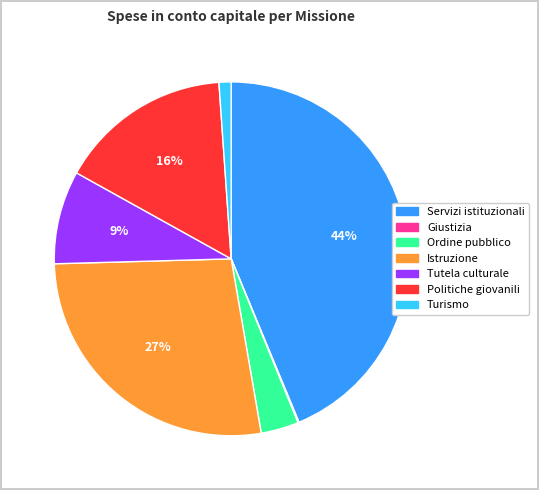

Is Politiche giovanili the majority of the pie?

No